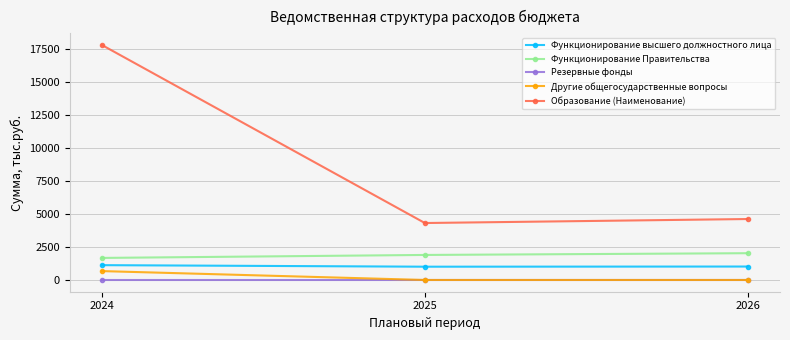

What is the difference between the Функционирование высшего должностного лица values at 2025 and 2026?

12.0